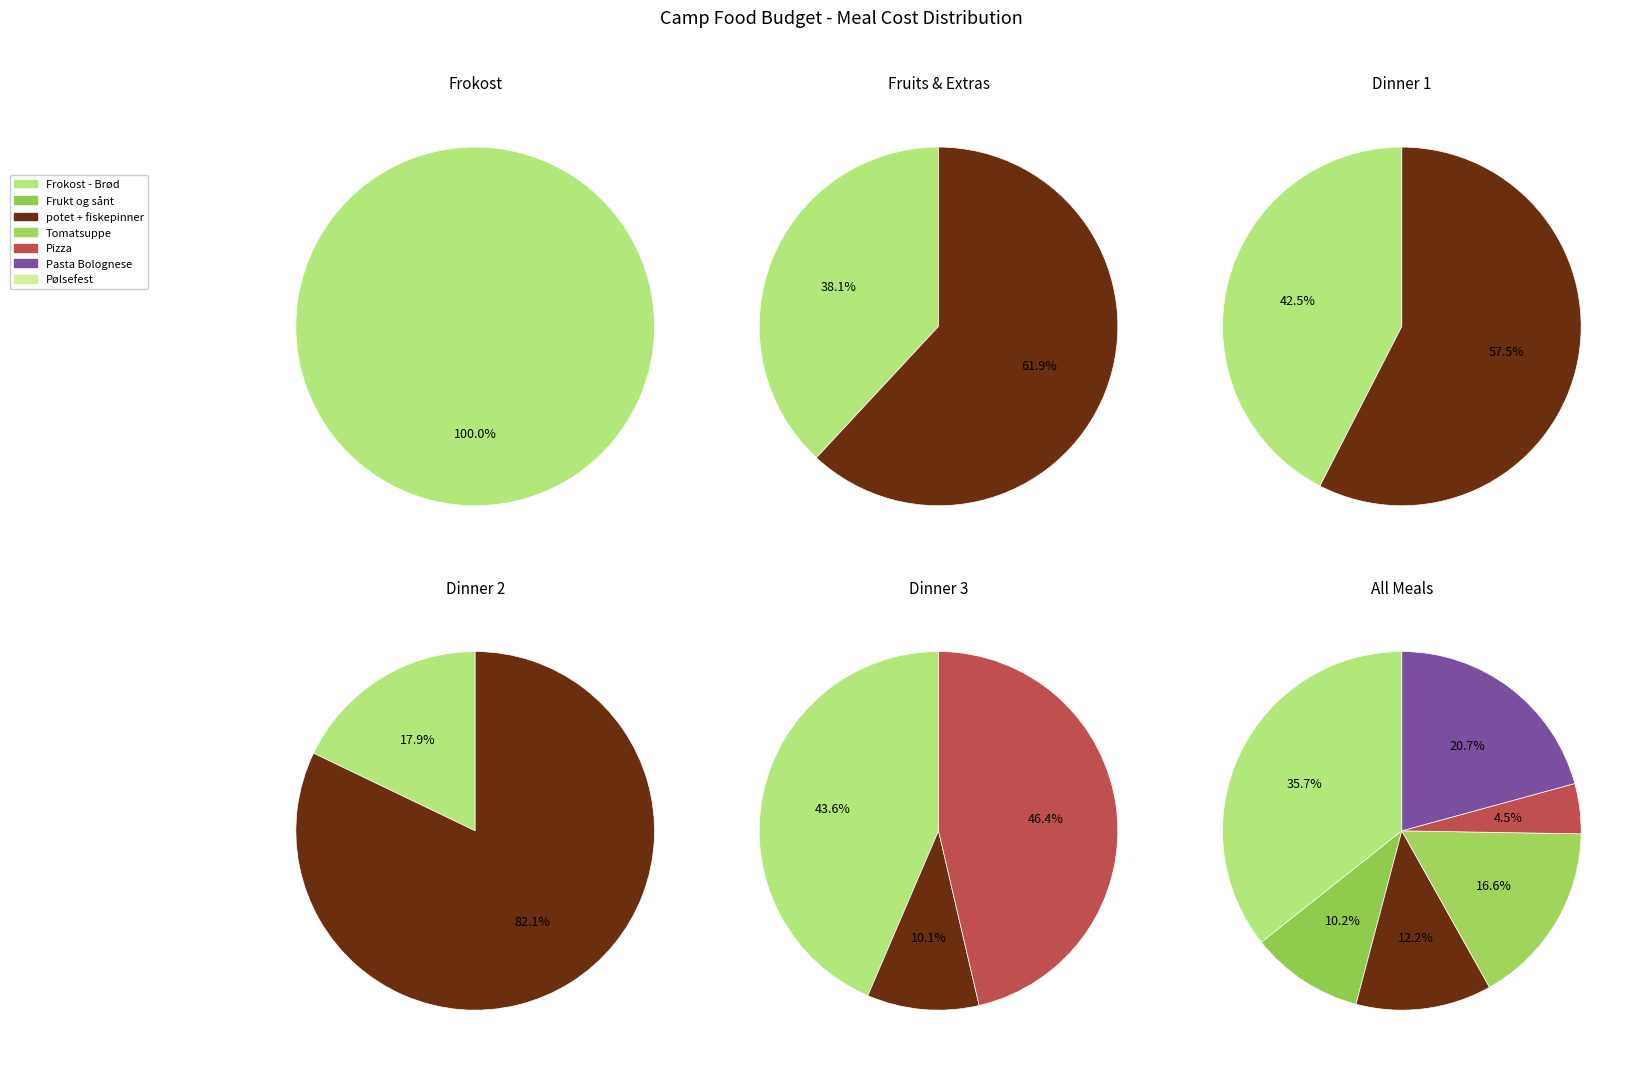

How many slices are in this pie chart?

7